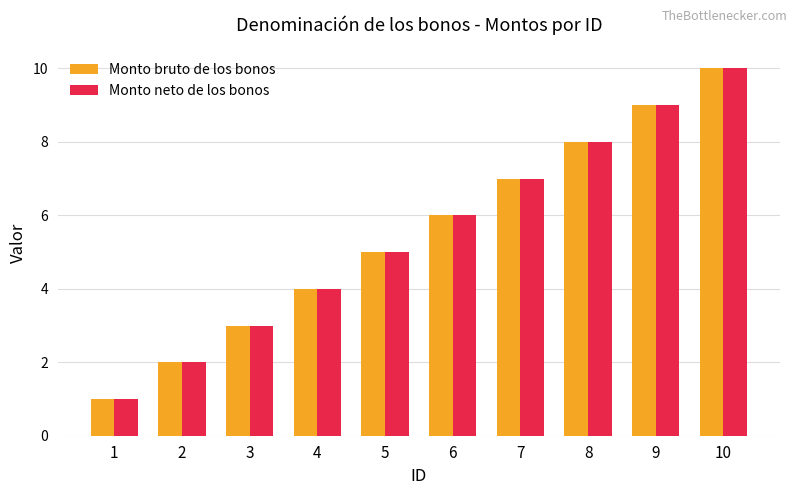

What are all the series names shown in the legend?

Monto bruto de los bonos, Monto neto de los bonos